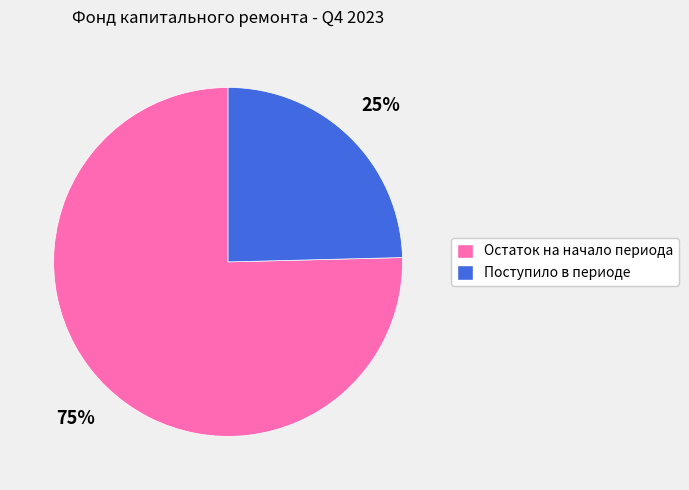

Which slice is the largest?

Остаток на начало периода